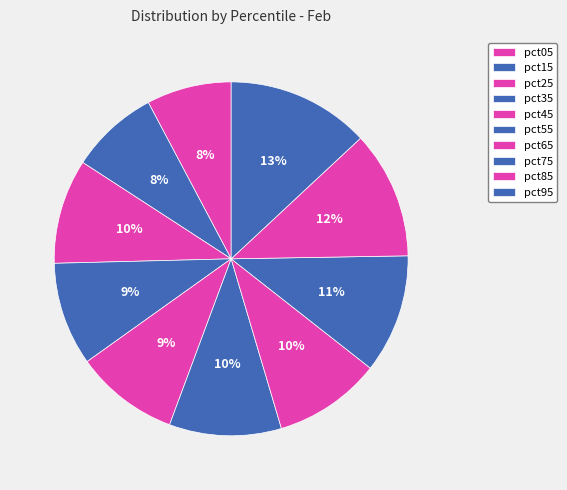

Count the number of slices in the pie.

10